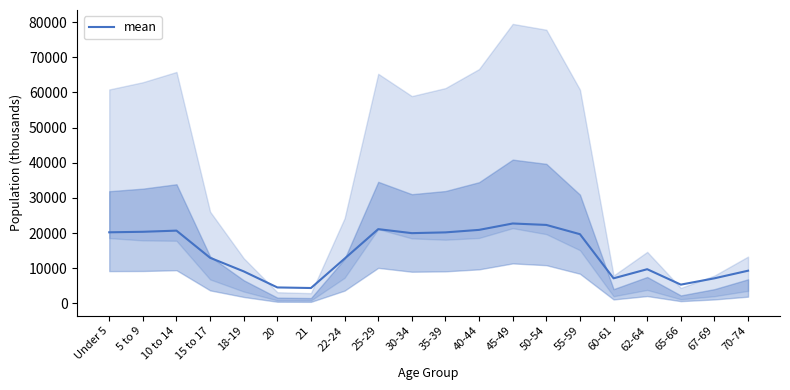

Reading right to left, list all the values displayed in this chart.

9278.2	7115.4	5319.9	9704.2	7113.7	19664.8	22298.1	22708.6	20891.0	20179.6	19962.1	21101.8	12712.6	4354.3	4519.1	9086.1	12954.3	20677.2	20348.7	20201.4